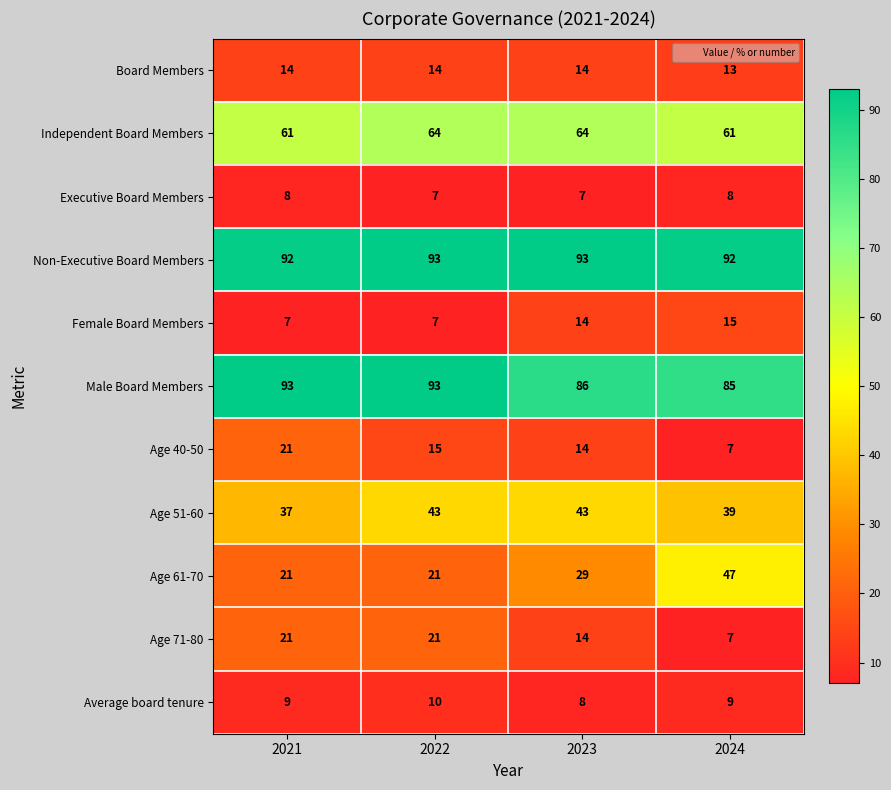

What is the difference between the Age 40-50 values at 2024 and 2023?

7